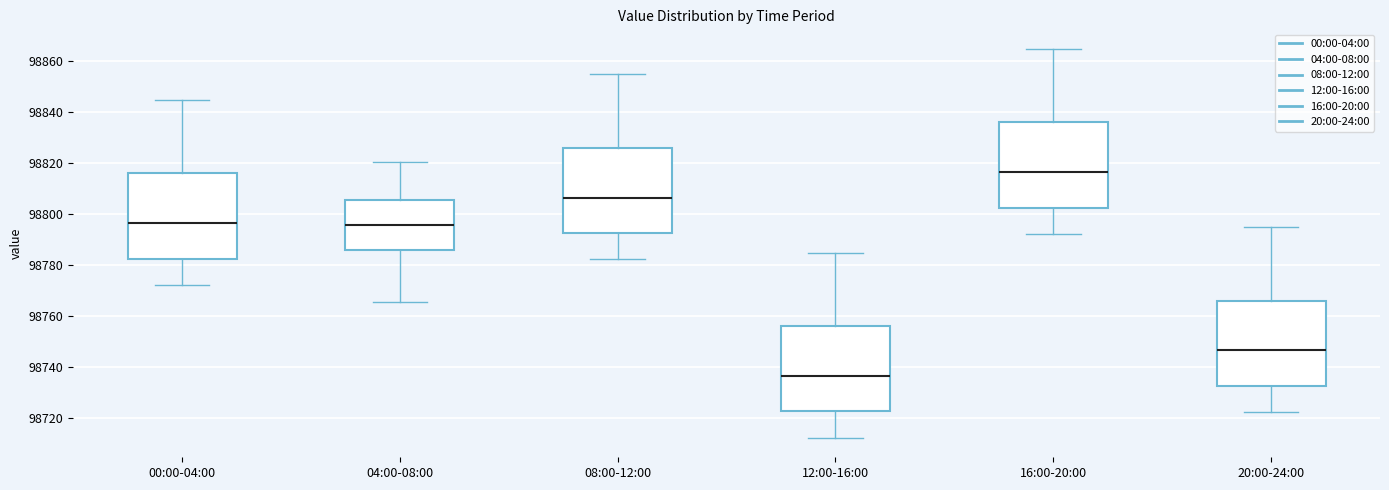

Reading left to right, read every box against the y-axis: the position of its median line, the range the box covers, and the ends of its whiskers. The values are not printed on the chart, so give them approximately, as read against the axis.

00:00-04:00: median 98796, box 98782 to 98816, whiskers 98772 to 98844
04:00-08:00: median 98796, box 98786 to 98806, whiskers 98766 to 98820
08:00-12:00: median 98806, box 98792 to 98826, whiskers 98782 to 98854
12:00-16:00: median 98736, box 98722 to 98756, whiskers 98712 to 98784
16:00-20:00: median 98816, box 98802 to 98836, whiskers 98792 to 98864
20:00-24:00: median 98746, box 98732 to 98766, whiskers 98722 to 98794